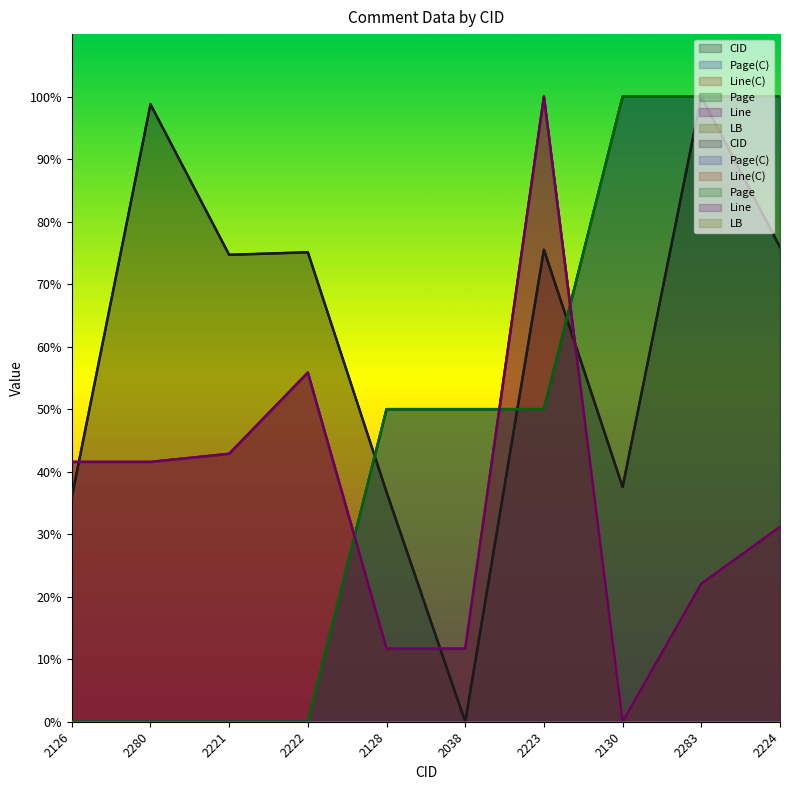

Reading left to right, extract all data points from this chart.

CID: 35.9	98.8	74.7	75.1	36.7	0.0	75.5	37.6	100.0	75.9
Page(C): 0.0	0.0	0.0	0.0	50.0	50.0	50.0	100.0	100.0	100.0
Line(C): 41.6	41.6	42.9	55.8	11.7	11.7	100.0	0.0	22.1	31.2
Page: 0.0	0.0	0.0	0.0	50.0	50.0	50.0	100.0	100.0	100.0
Line: 41.6	41.6	42.9	55.8	11.7	11.7	100.0	0.0	22.1	31.2